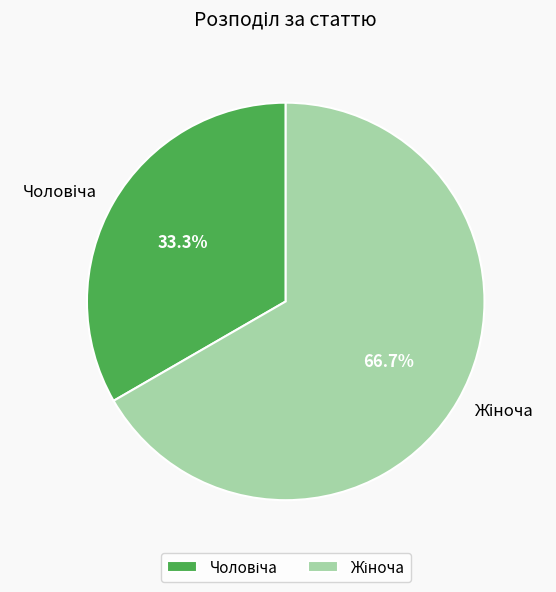

Is there a majority slice in this chart?

Yes